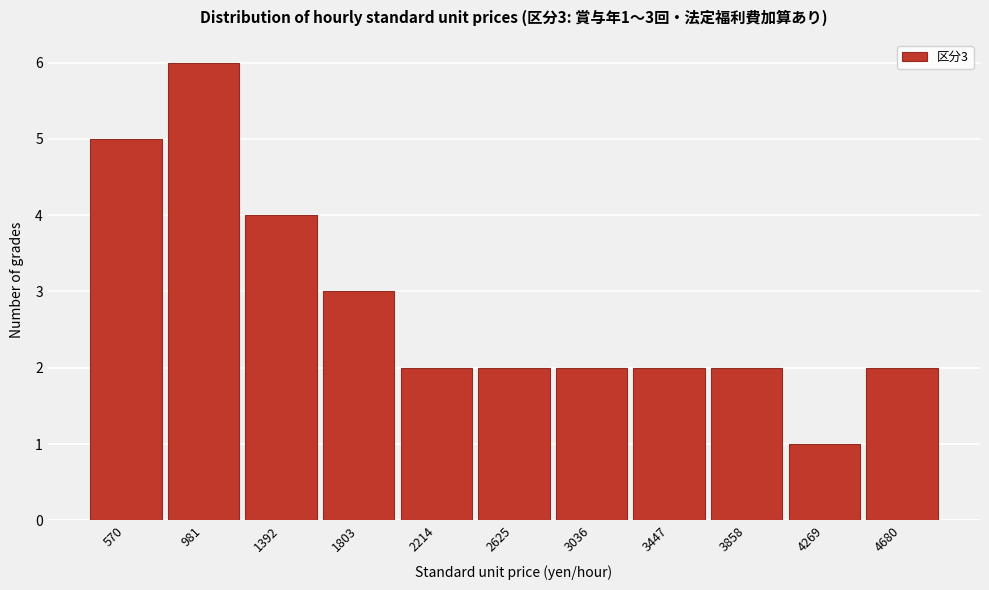

Reading left to right, list all the values displayed in this chart.

5	6	4	3	2	2	2	2	2	1	2